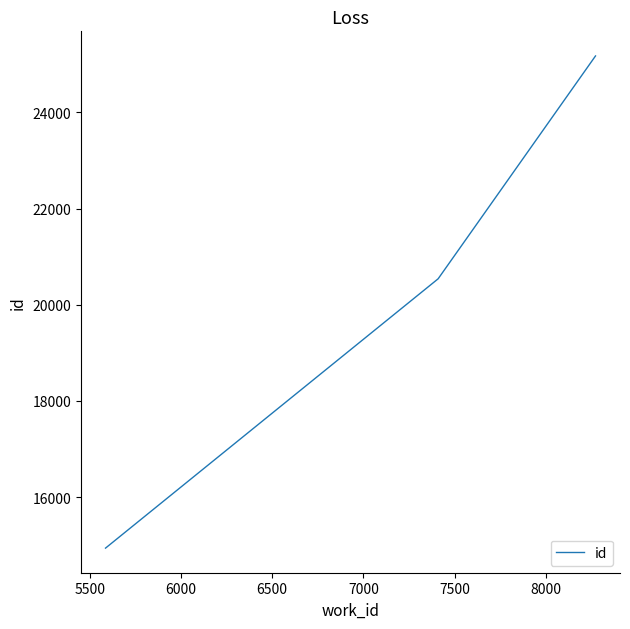

What is the maximum value shown in the chart?

25172